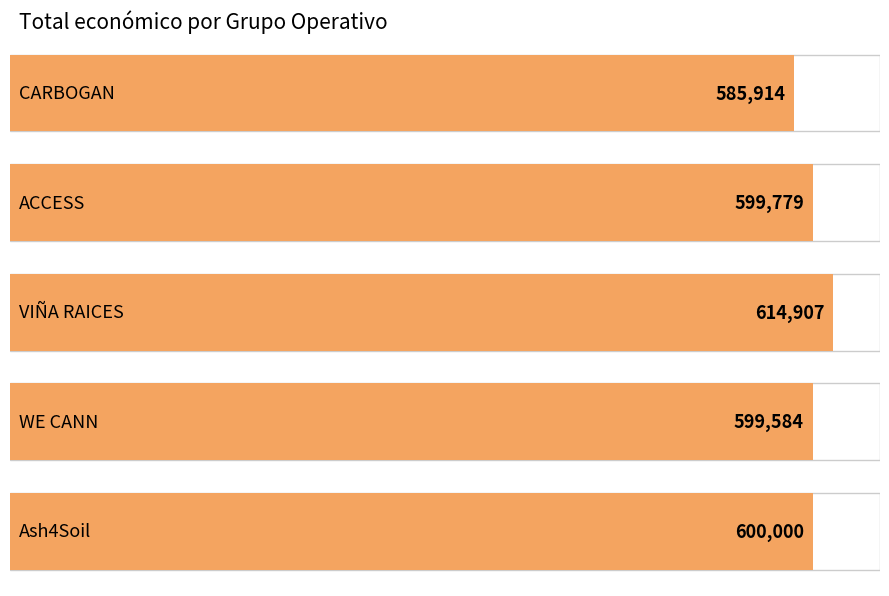

What is the difference between the values at CARBOGAN and WE CANN?

13670